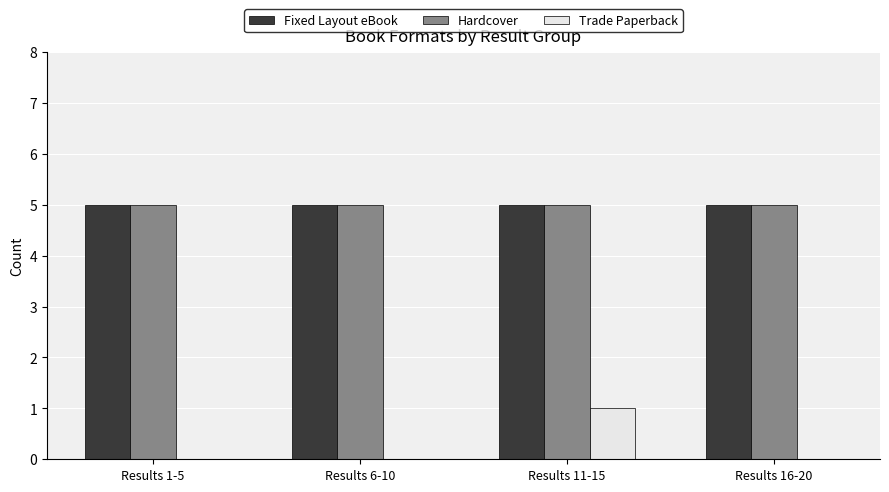

Is it true that Hardcover equals 5 at Results 1-5?

True